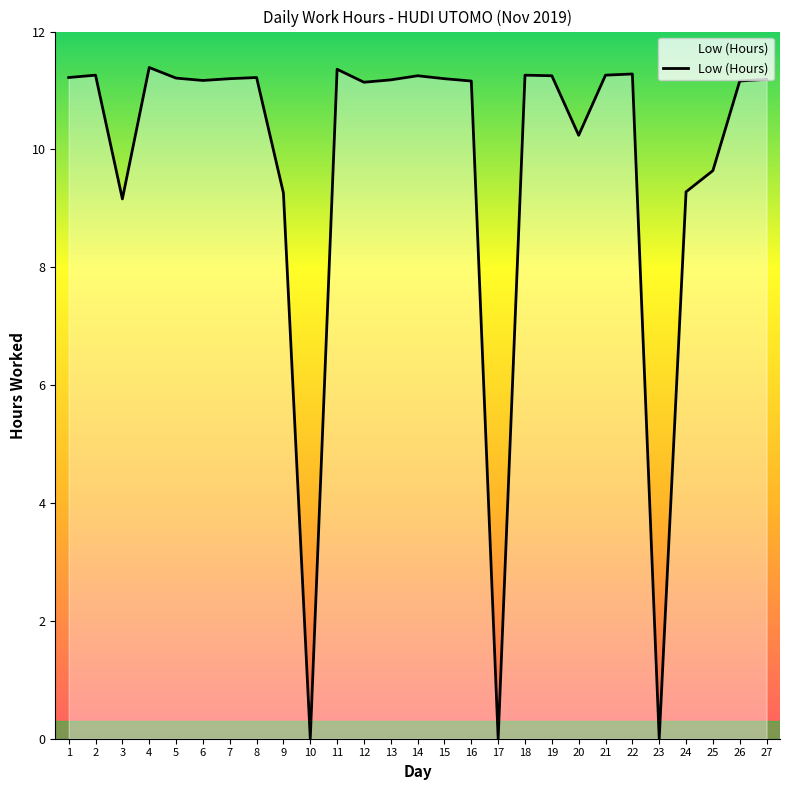

What is the maximum value shown in the chart?

11.4